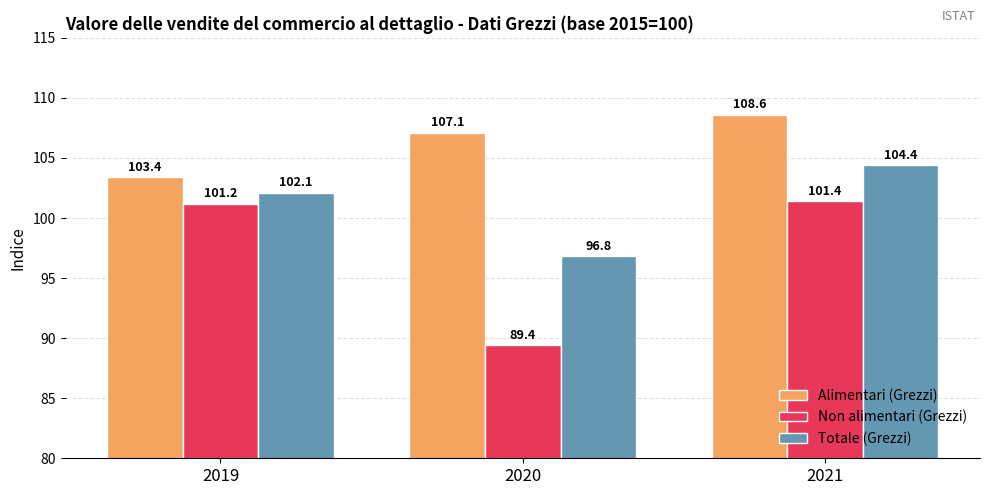

How many groups of bars are there?

3